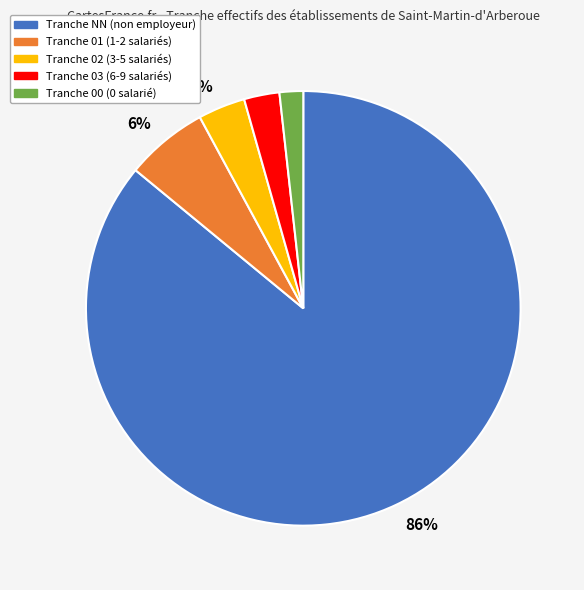

Which category has the biggest portion of the pie?

Tranche NN (non employeur)